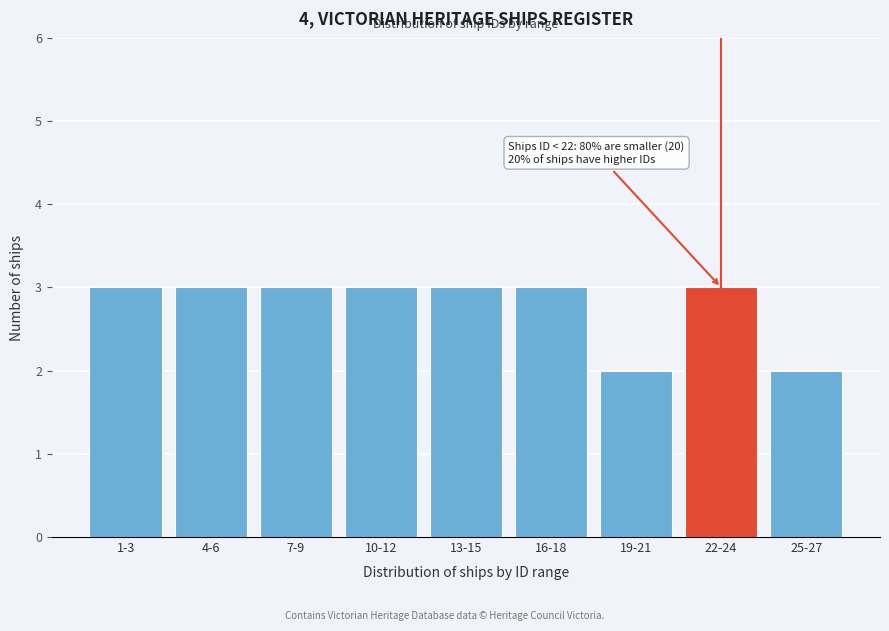

Reading right to left, list all the values displayed in this chart.

25-27=2	22-24=3	19-21=2	16-18=3	13-15=3	10-12=3	7-9=3	4-6=3	1-3=3